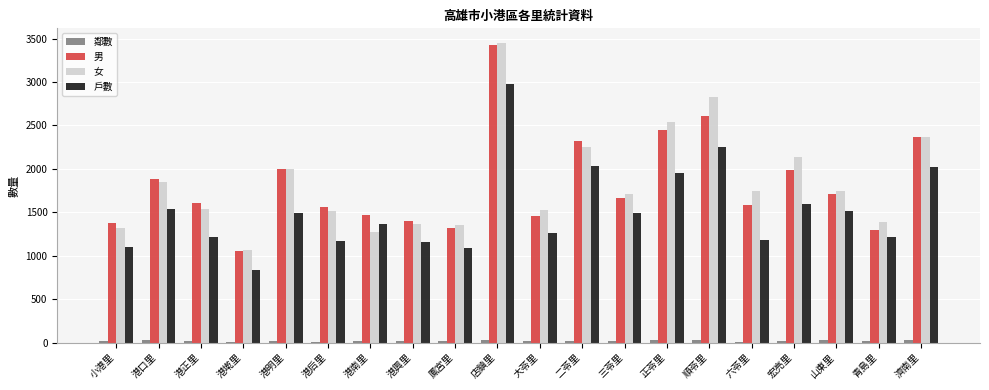

What is the approximate value of 男 at 二苓里, to the nearest 100?

2300